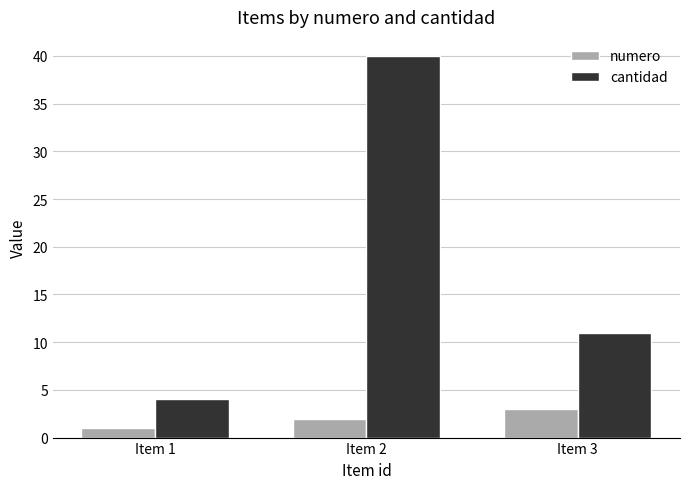

List the series in order of their peak value, lowest first.

numero, cantidad